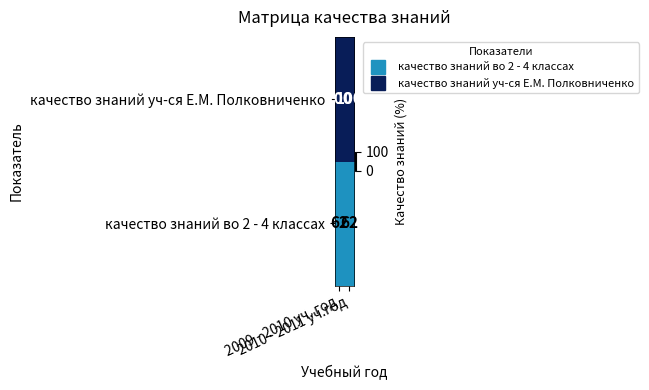

Rank the series by their average value, from highest to lowest.

качество знаний уч-ся Е.М. Полковниченко, качество знаний во 2 - 4 классах